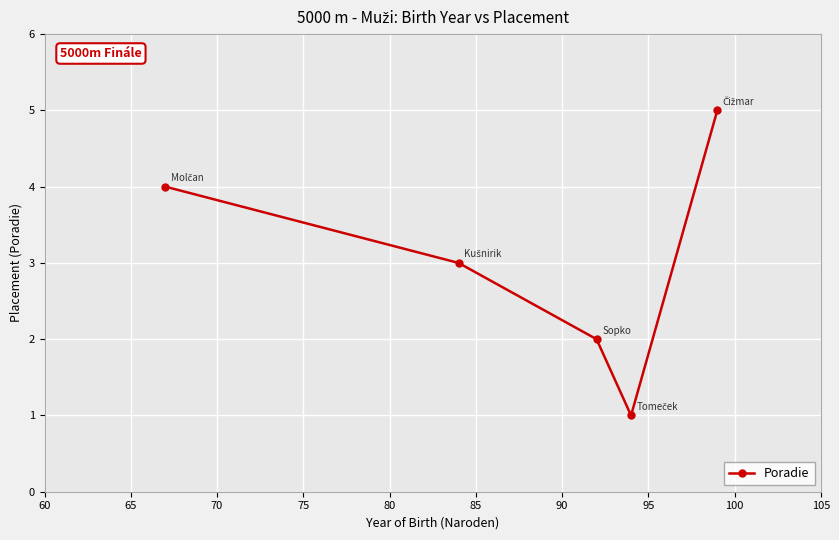

What is the maximum value shown in the chart?

5